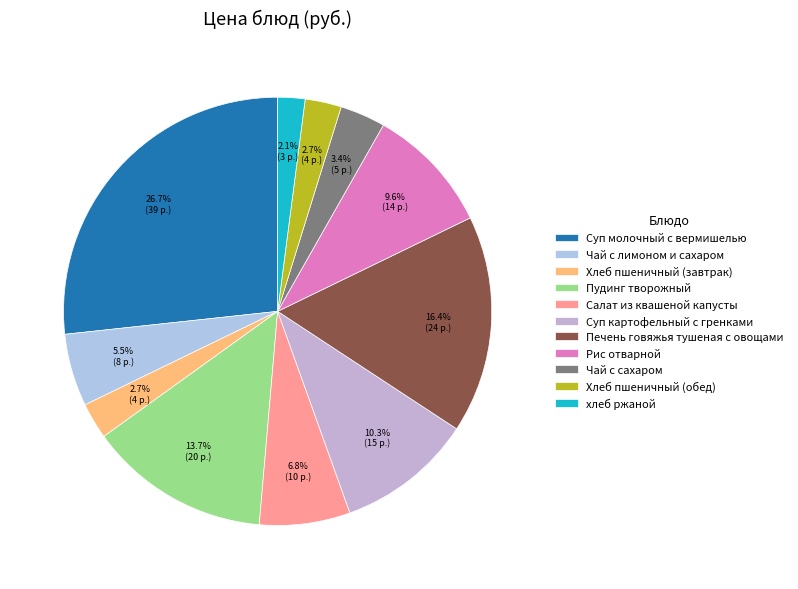

Does хлеб ржаной account for over 50% of the chart?

No